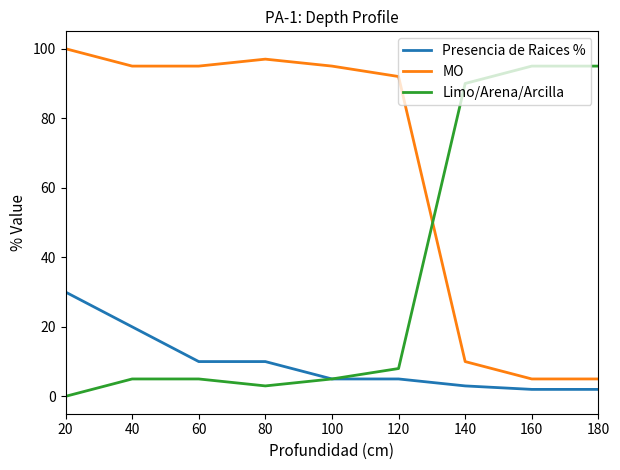

True or false: Presencia de Raices % and MO cross at least once.

False